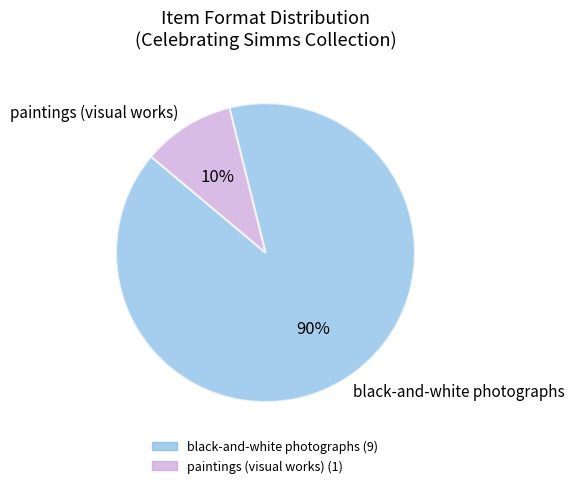

To the nearest percent, what is the difference between the largest and smallest slice percentages?

80%